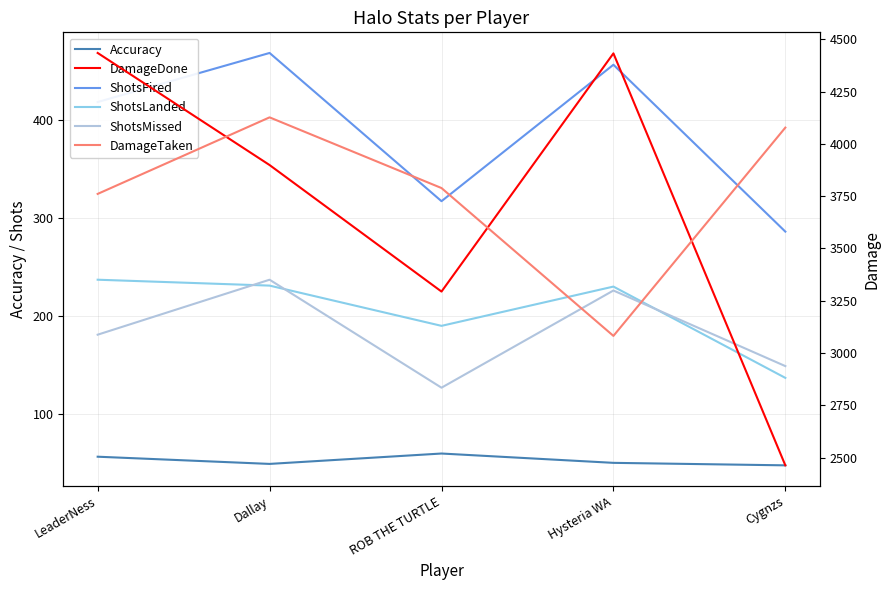

At which label is DamageDone closest to 3449?

ROB THE TURTLE